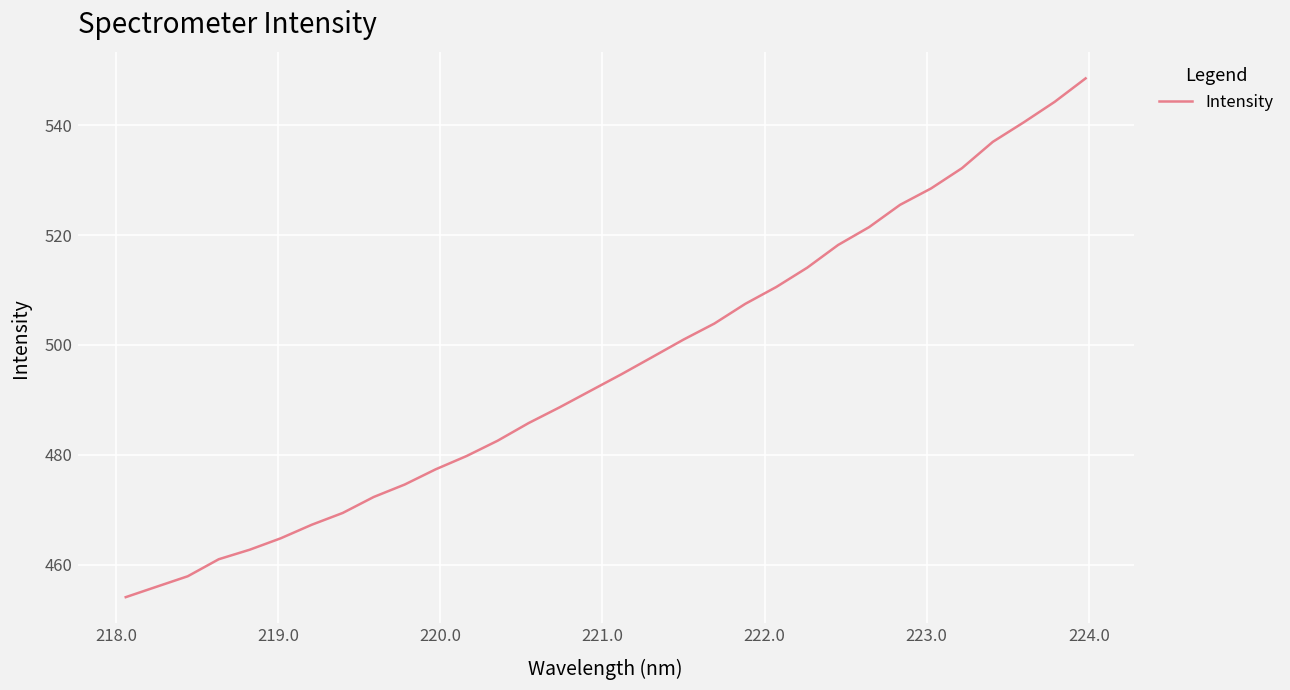

What is the maximum value shown in the chart?

548.5